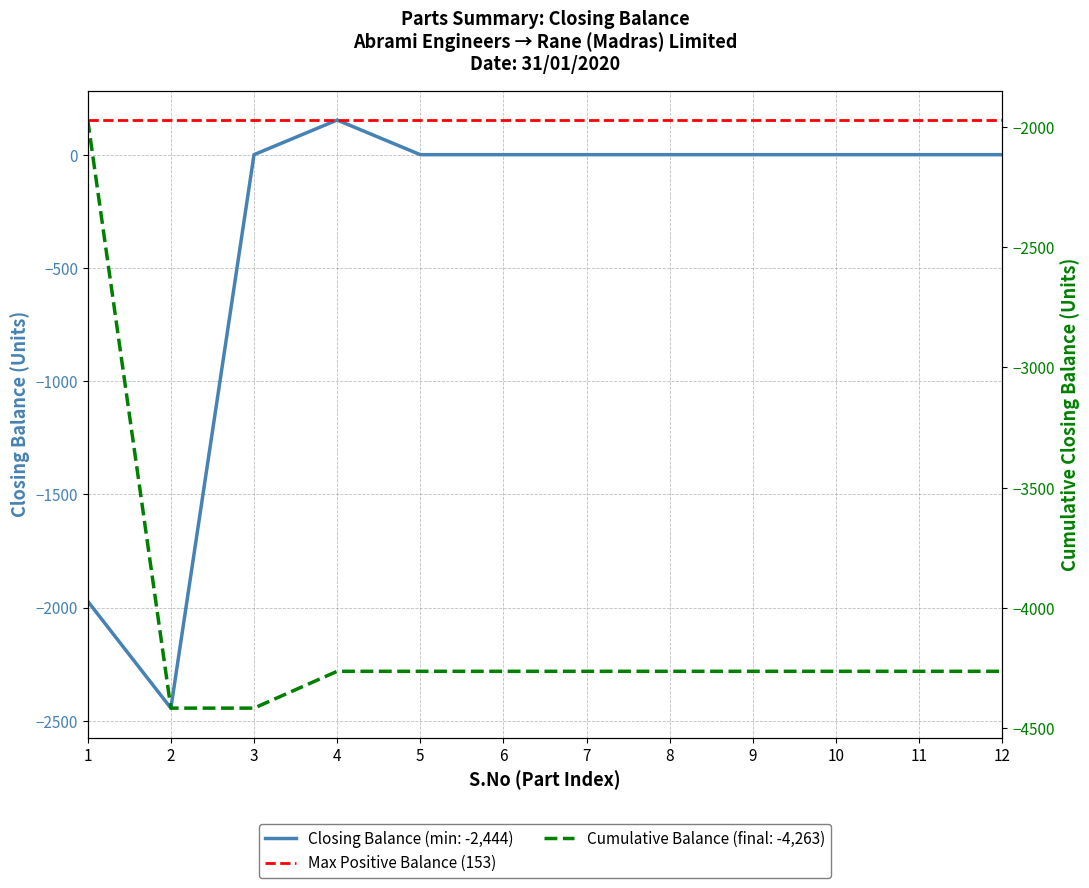

The chart shows a value of -1739 at 6. True or false?

False